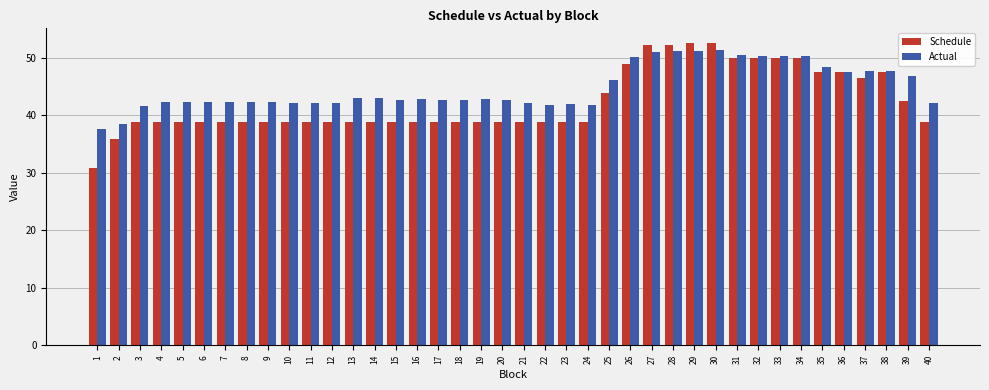

Count the number of categories in the chart.

40